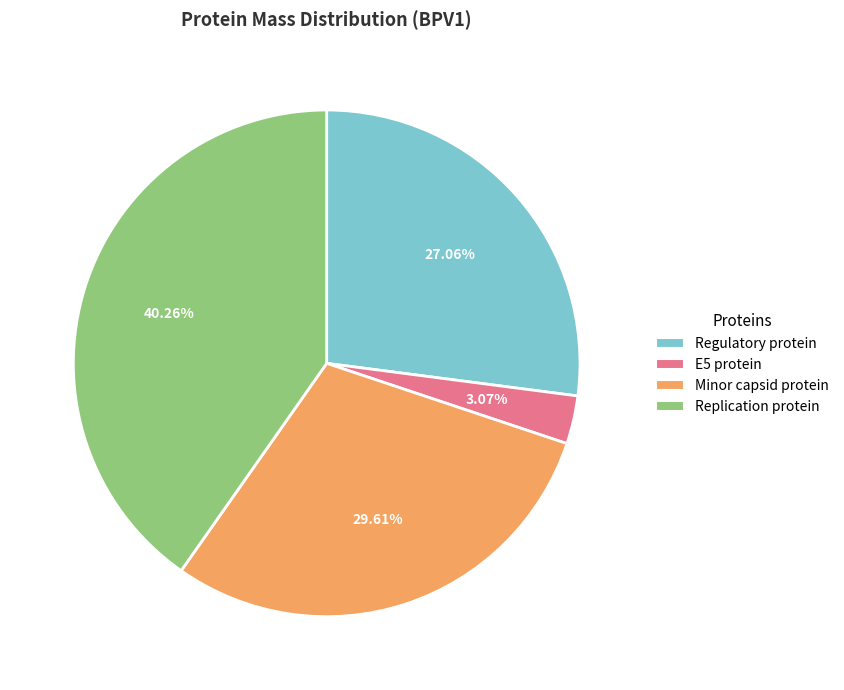

Which slice is the smallest?

E5 protein